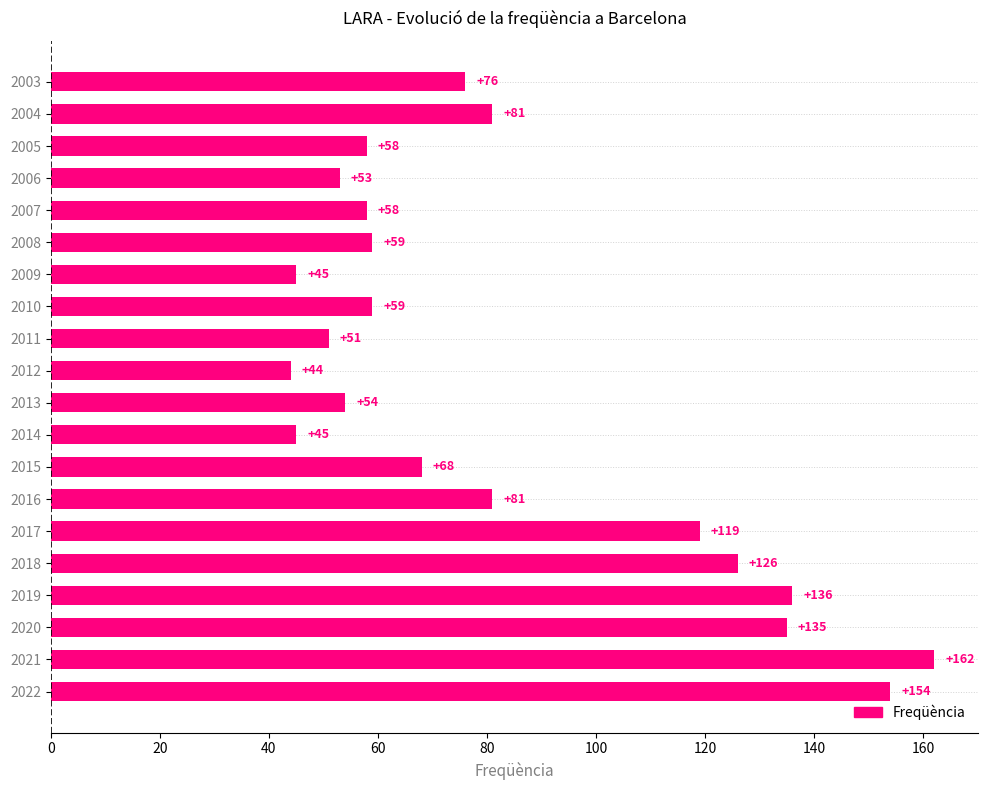

Which category has the lowest value across all series?

2012